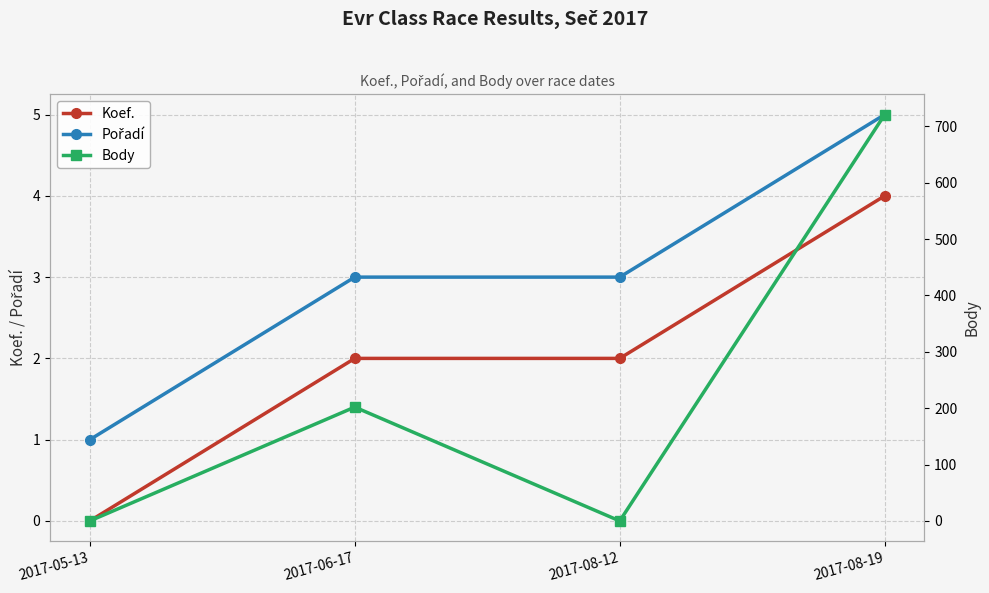

At which category is the sum across all series the highest?

2017-08-19